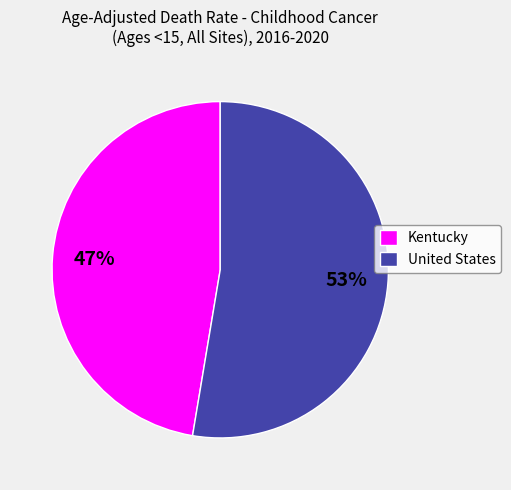

Is the sum of Kentucky and United States greater than half?

Yes